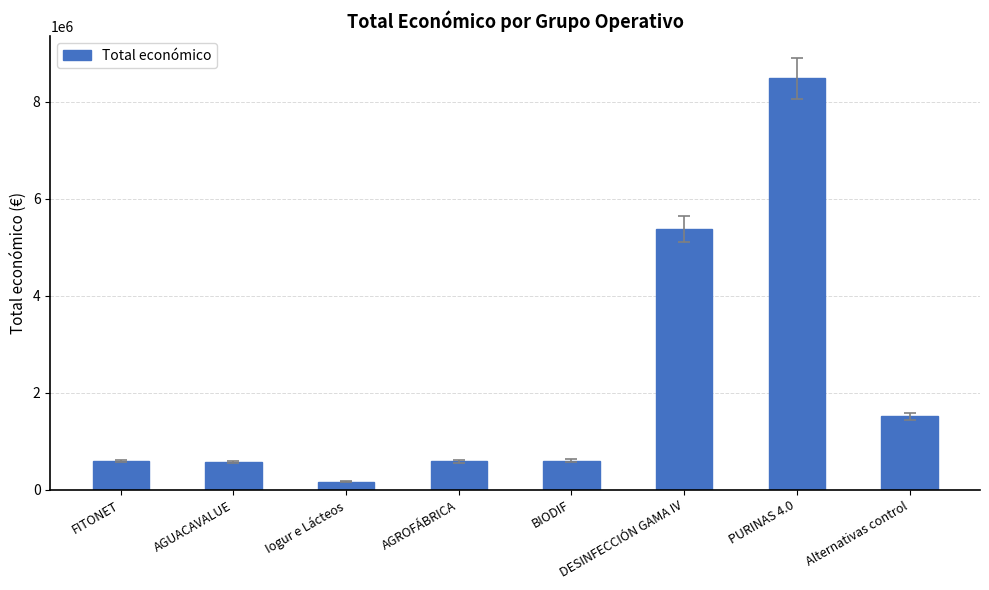

What is the value of the 5th bar from the left?

599927